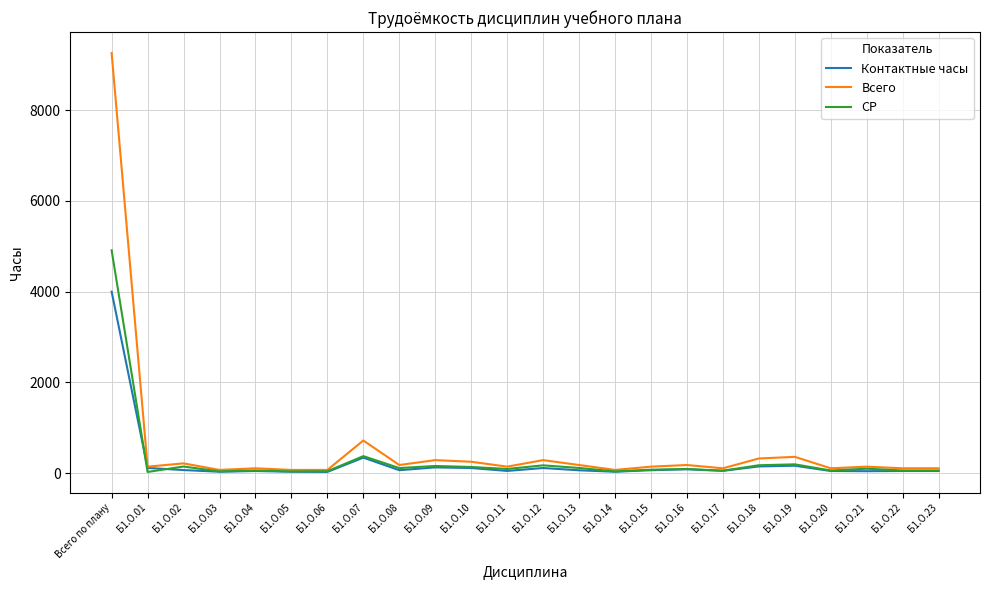

Which series changed the most between Б1.О.09 and Б1.О.17?

Всего